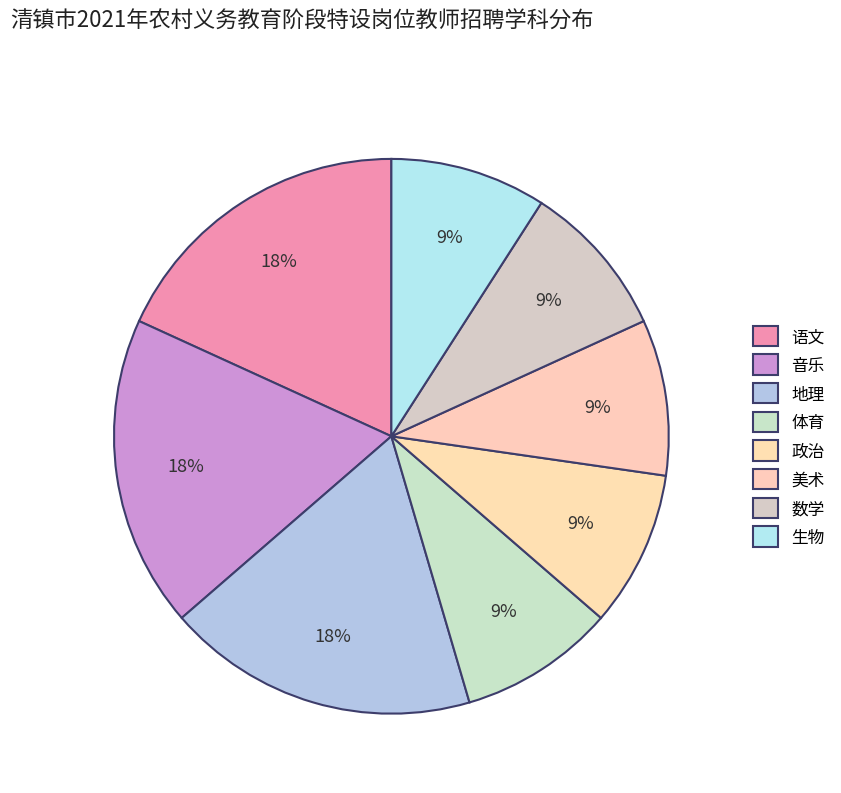

Count the number of slices in the pie.

8